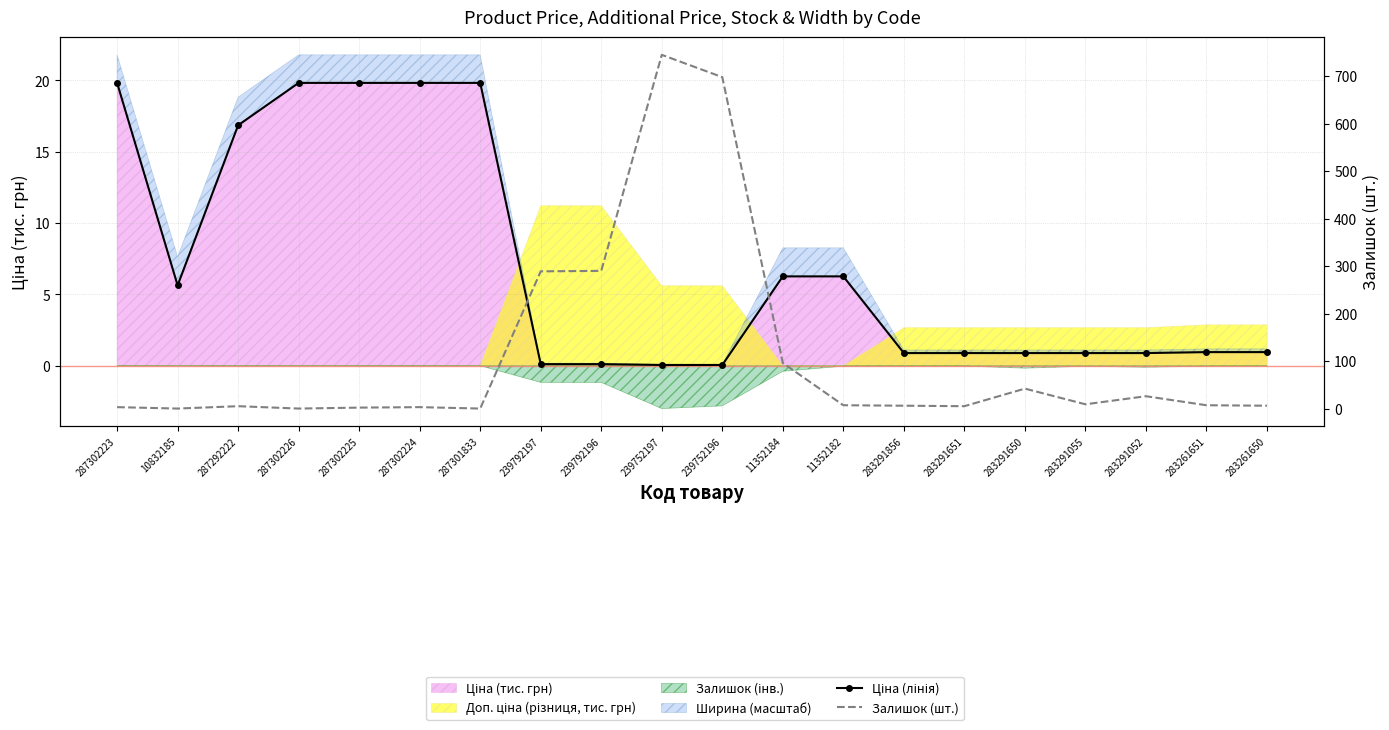

True or false: Ціна (лінія) has a value of 19.8 at 287302226.

True